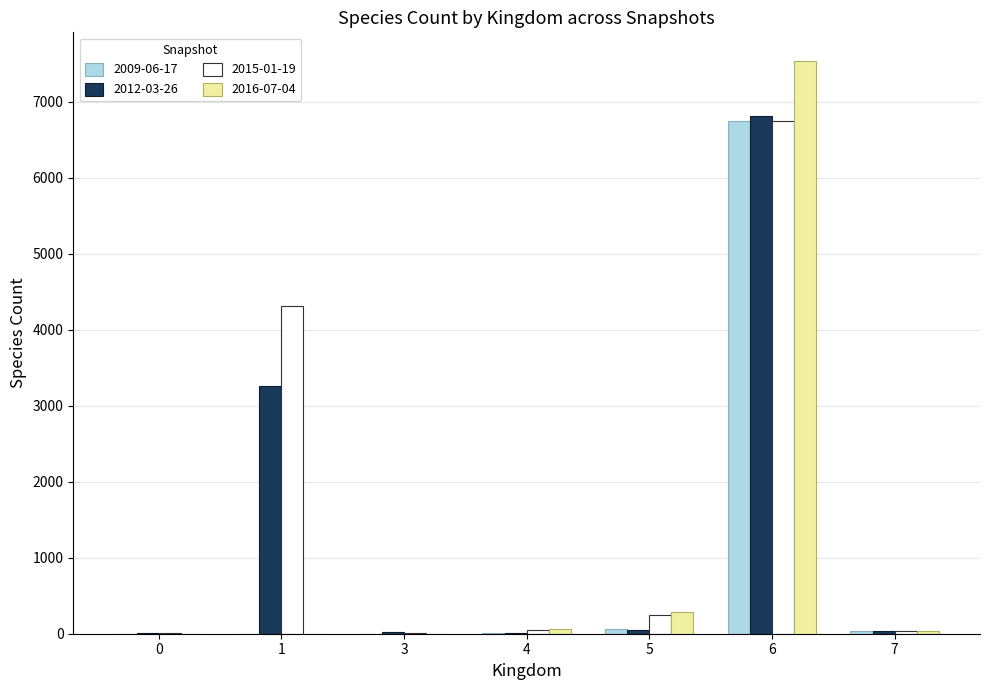

What is the greatest value displayed?

7535